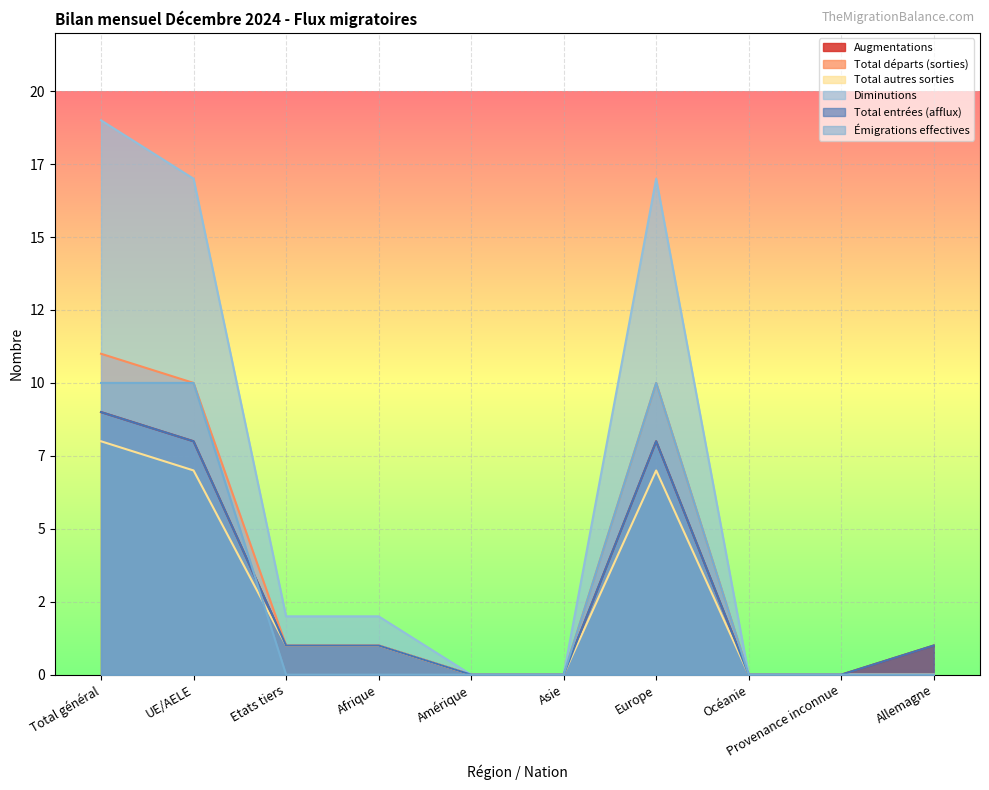

Does the chart display data point markers on the line(s)?

No